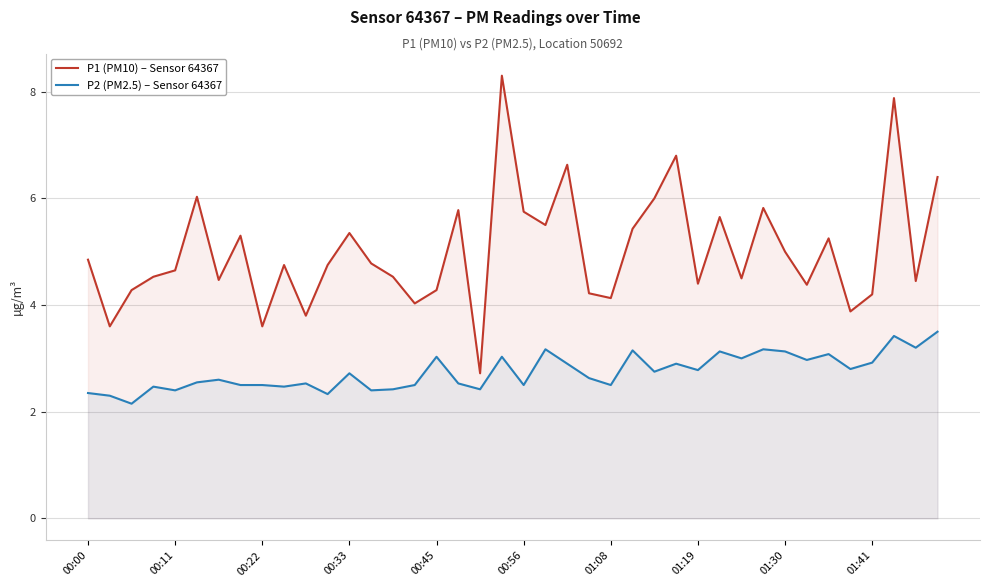

What is the maximum value shown in the chart?

8.3